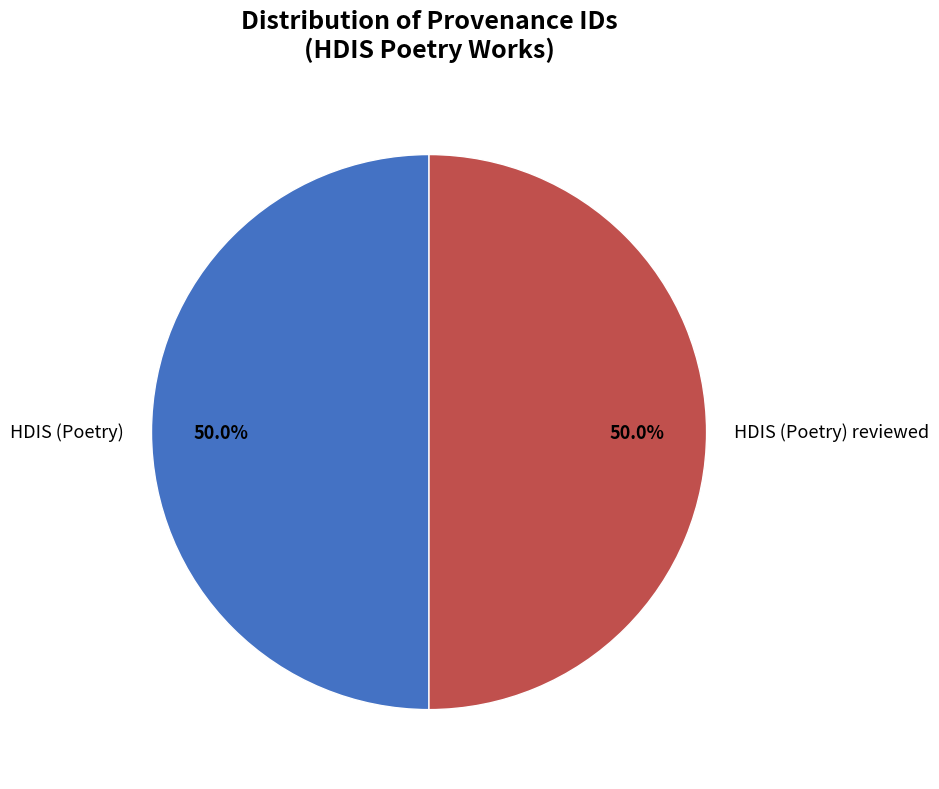

What portion of the pie excludes HDIS (Poetry)?

50.0%